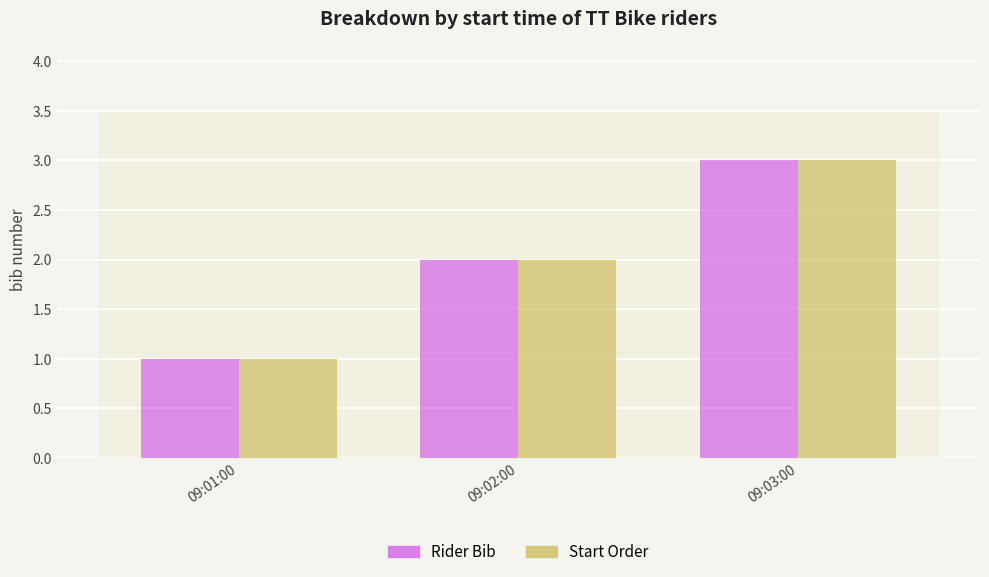

What is the total value across all series at 09:01:00?

2